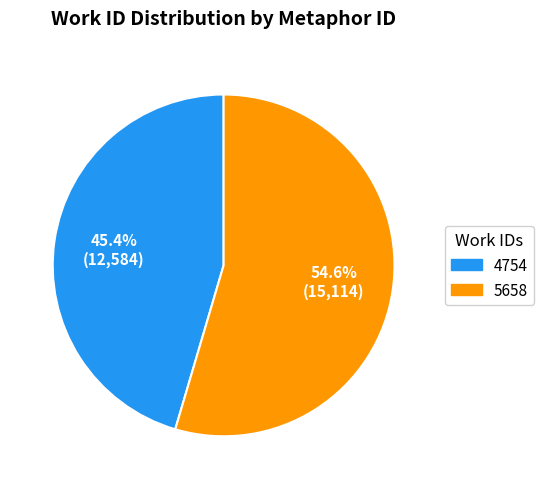

What is the ratio of the value at 4754 to the value at 5658?

0.8